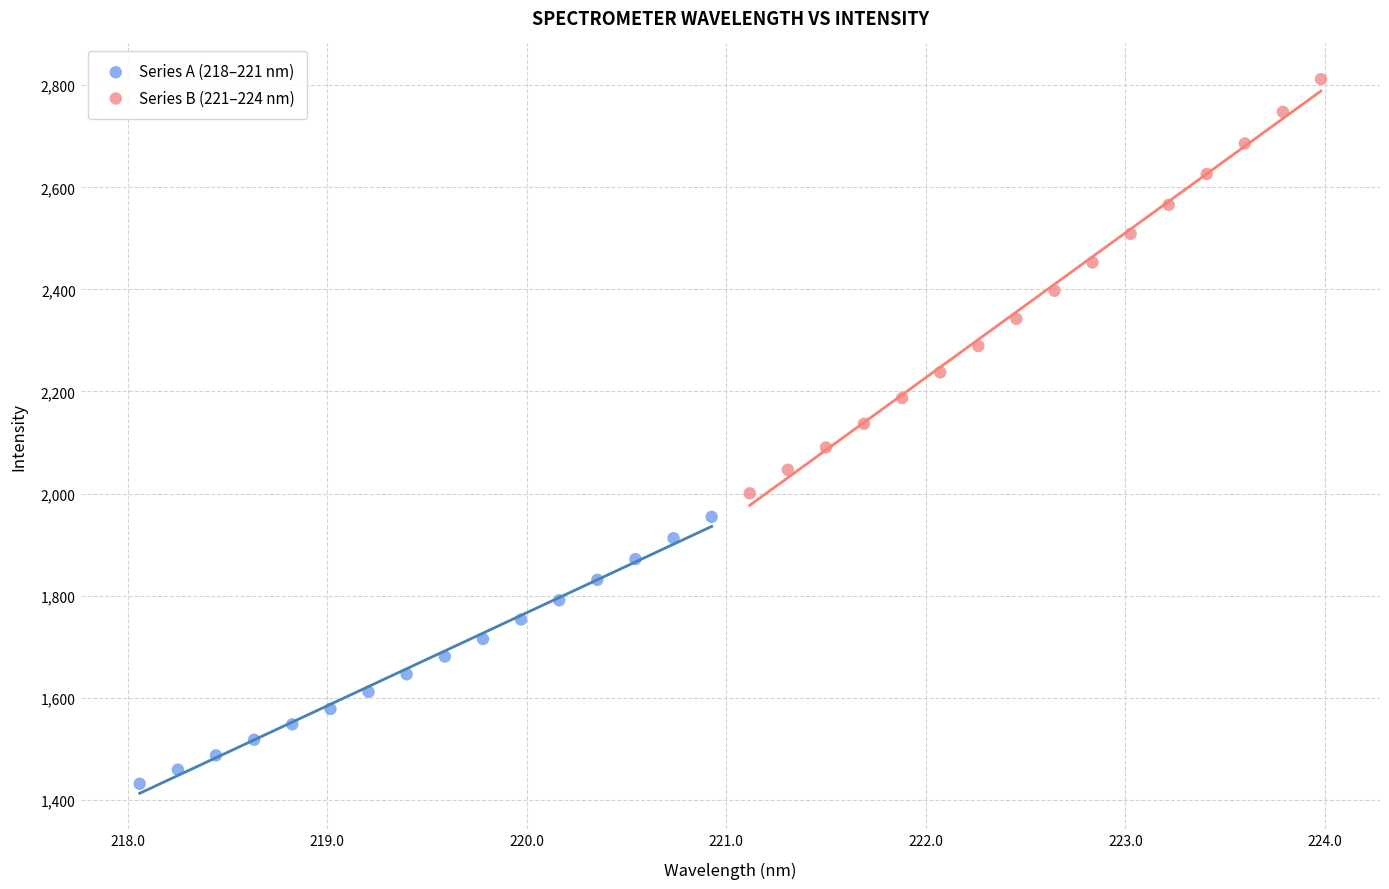

Which series has the largest Y range (max minus min)?

Series B (221–224 nm)